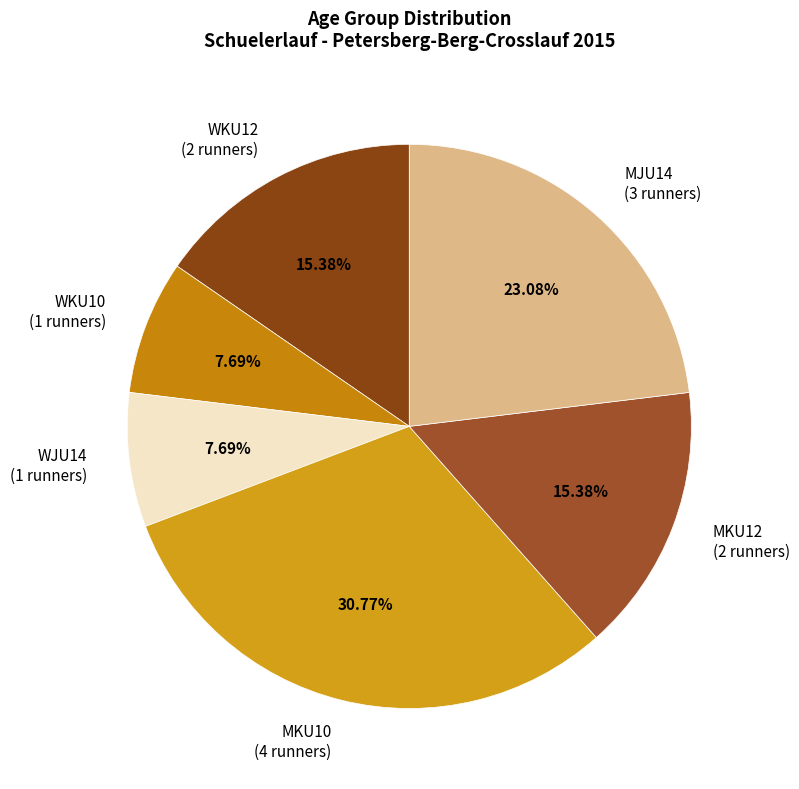

What is the ratio of the value at MKU10 to the value at MJU14?

1.3